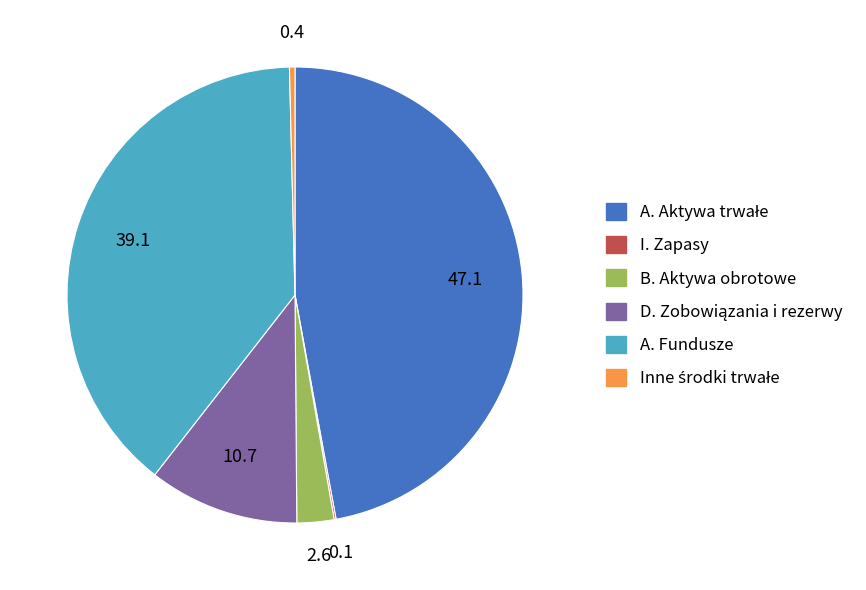

Does any single category account for the majority?

No